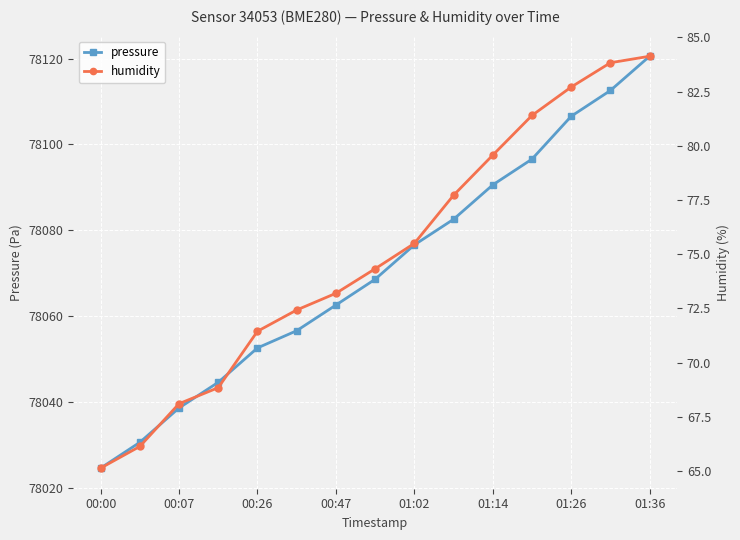

The value of pressure at 01:26 is 111926.9. True or false?

False